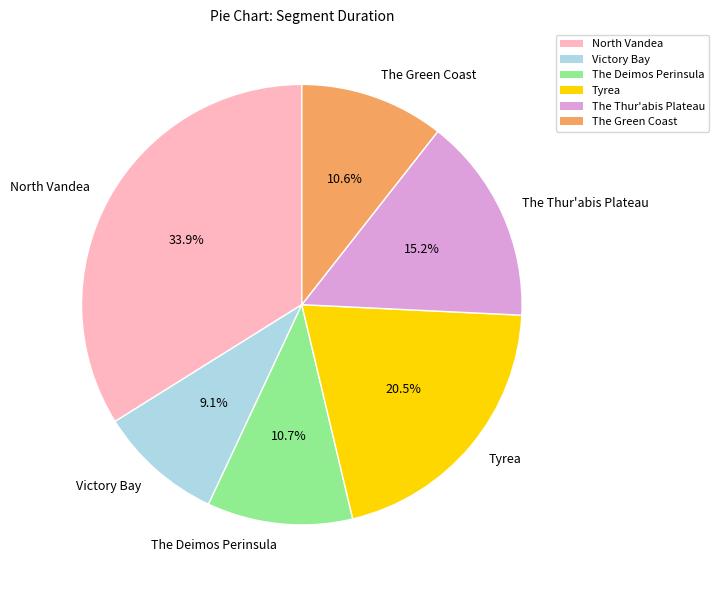

Which category has the biggest portion of the pie?

North Vandea